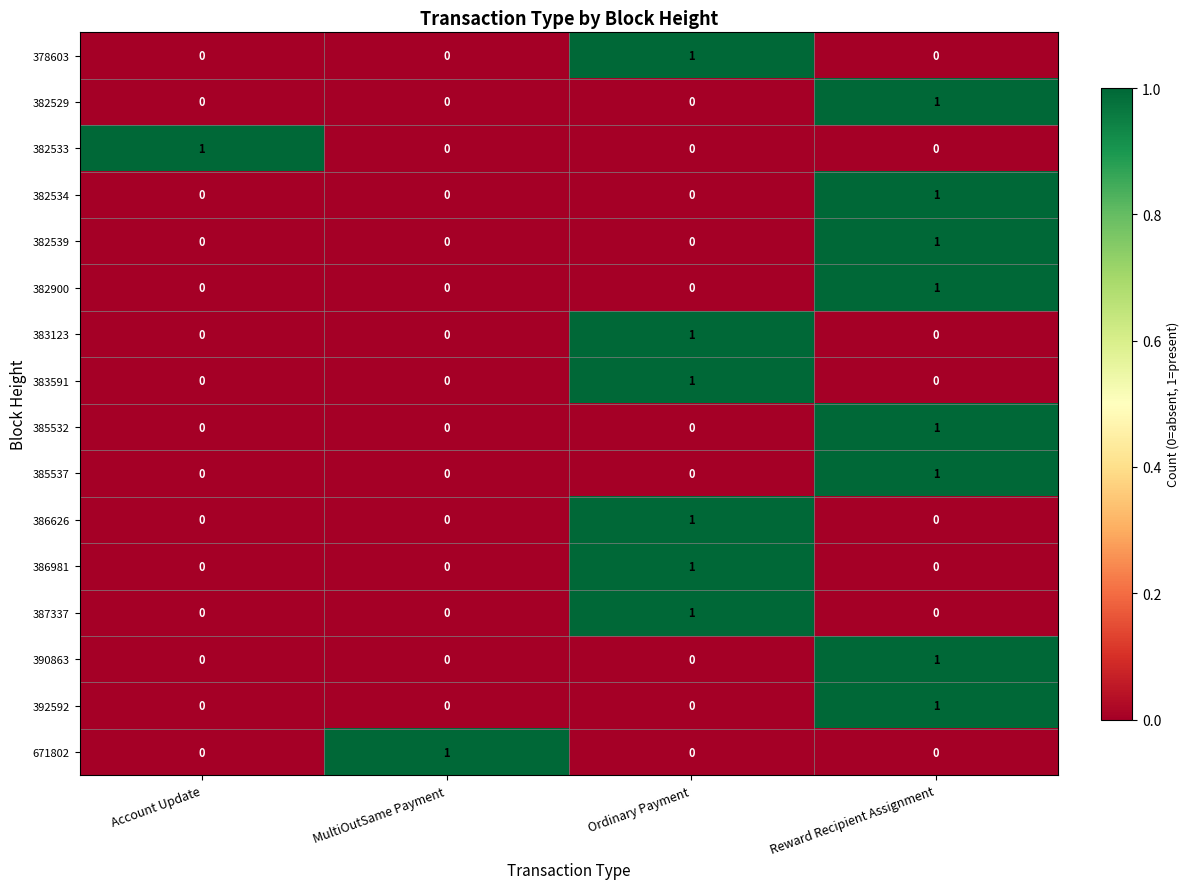

How many series are shown in this chart?

16